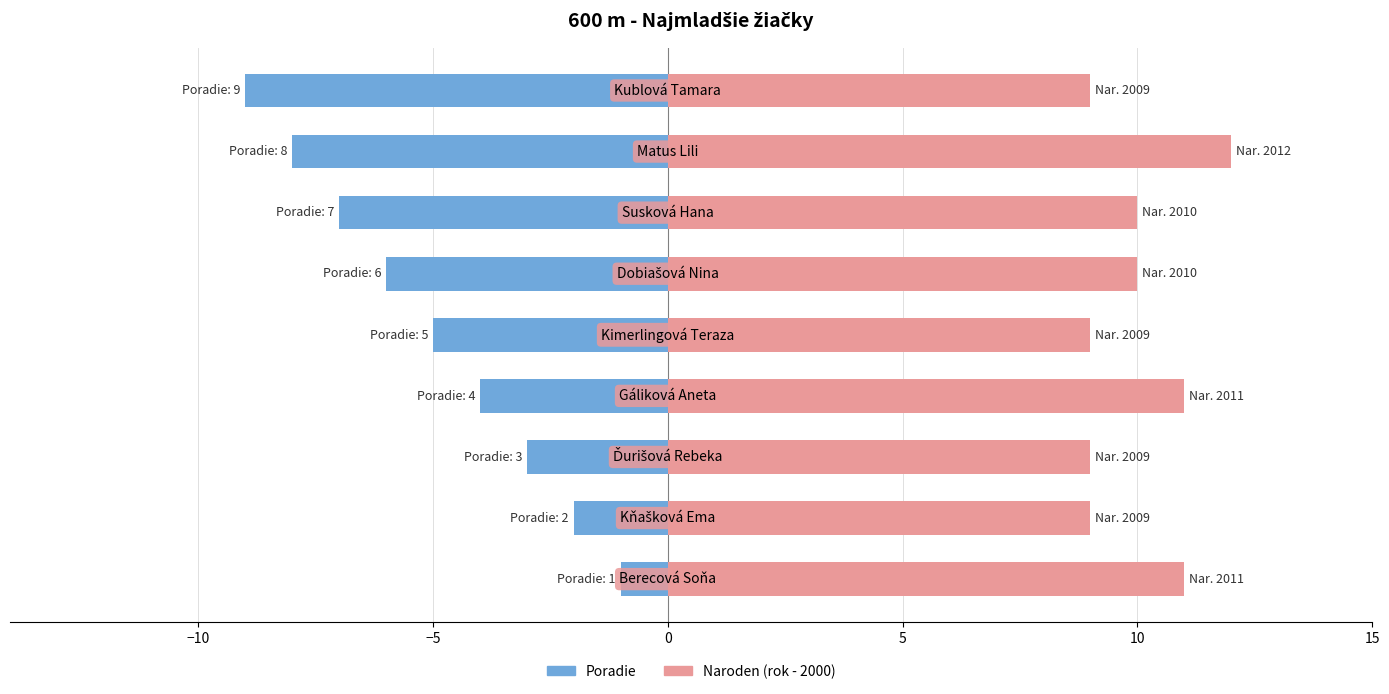

What is the label of the 9th bar from the left?

8